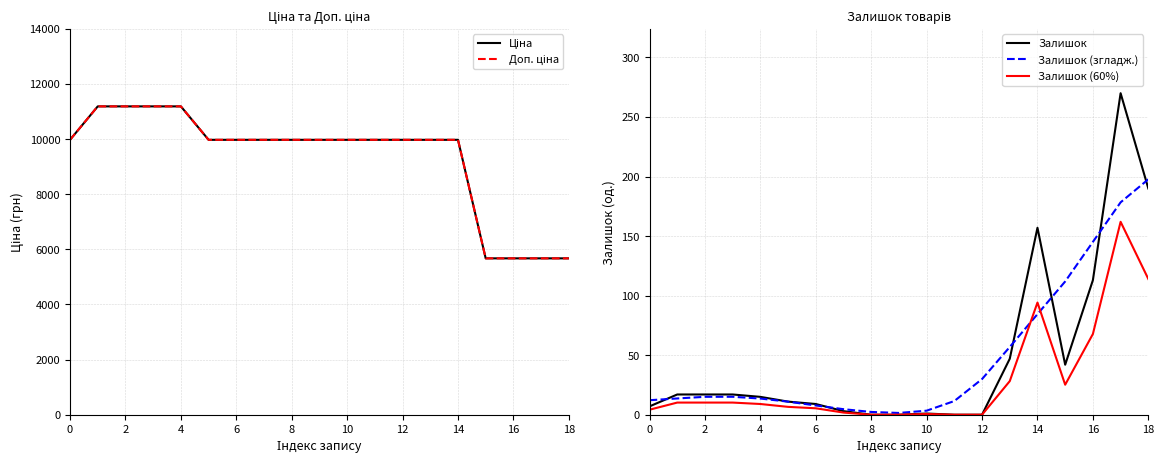

True or false: Доп. ціна and Залишок (згладж.) intersect in this chart.

False